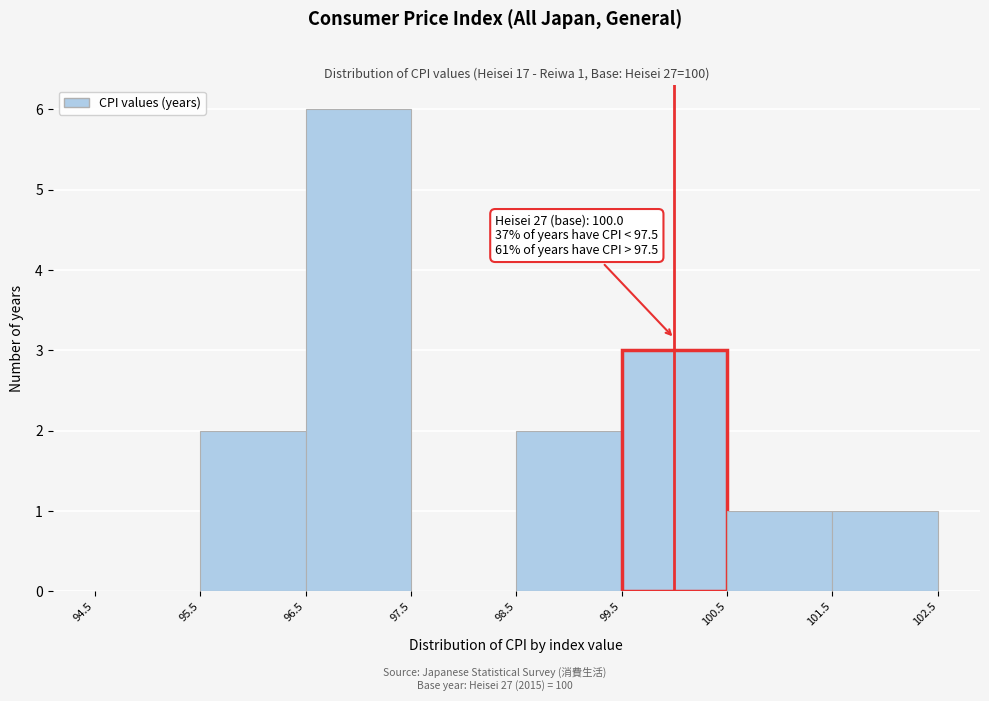

Which range on the x-axis has the tallest bar?

96.5 to 97.5